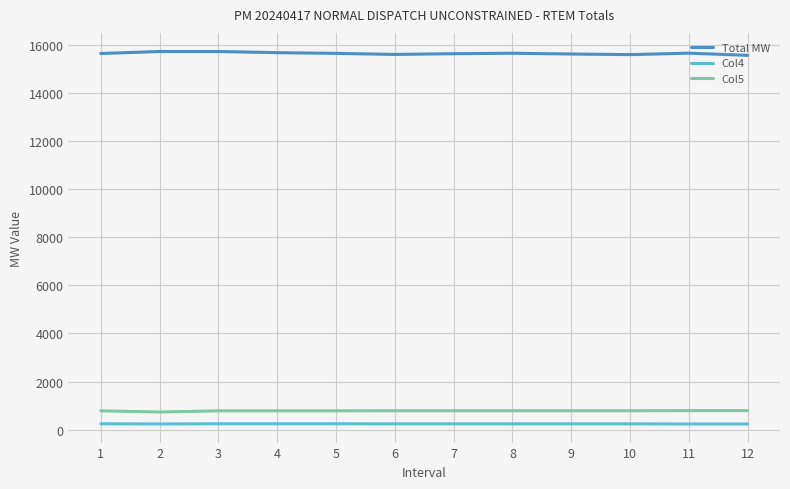

At how many categories does at least one series exceed 14343?

12